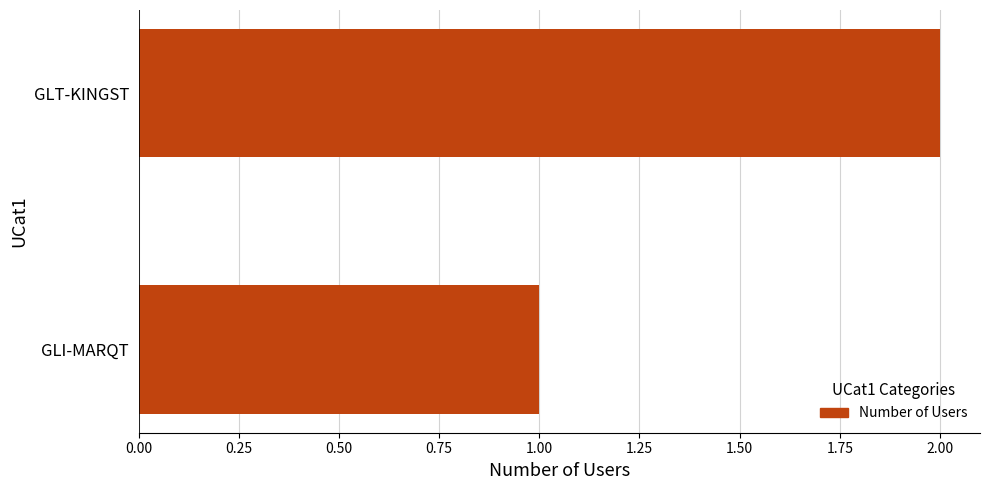

Reading bottom to top, extract all data points from this chart.

GLI-MARQT=1	GLT-KINGST=2